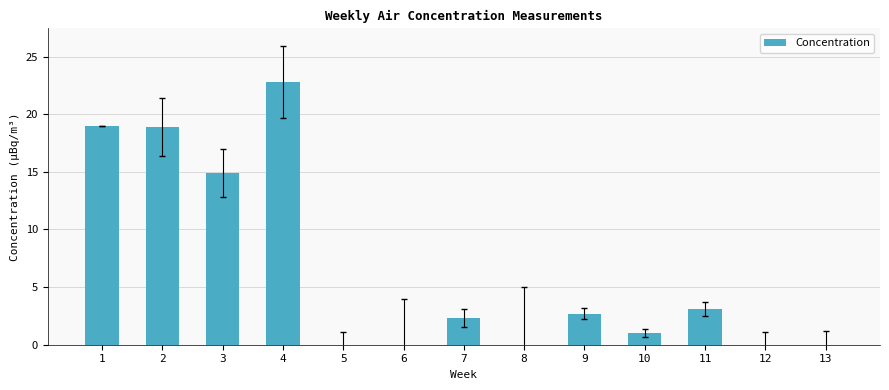

How many categories are shown in the chart?

13